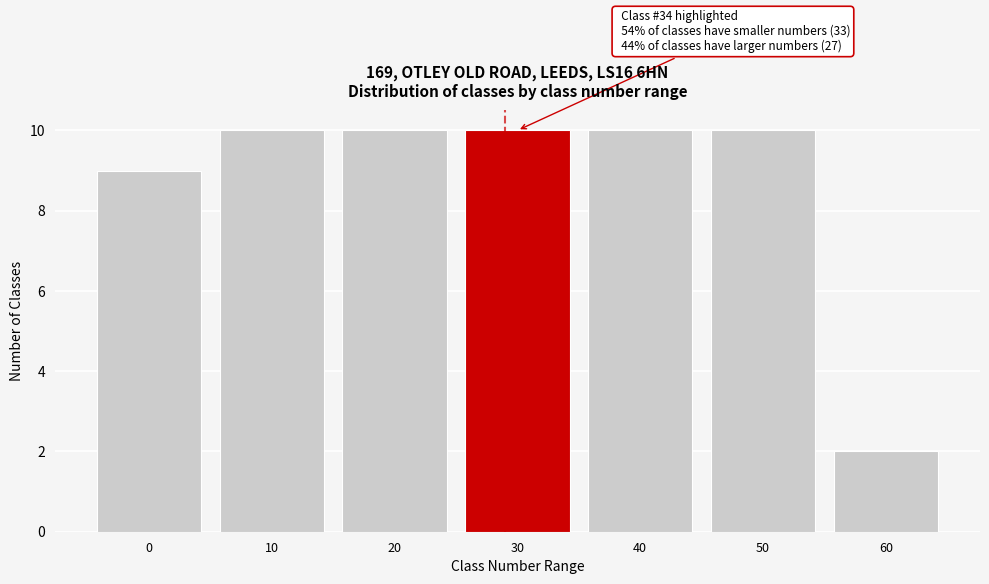

Reading left to right, transcribe all the data shown in this chart.

9	10	10	10	10	10	2